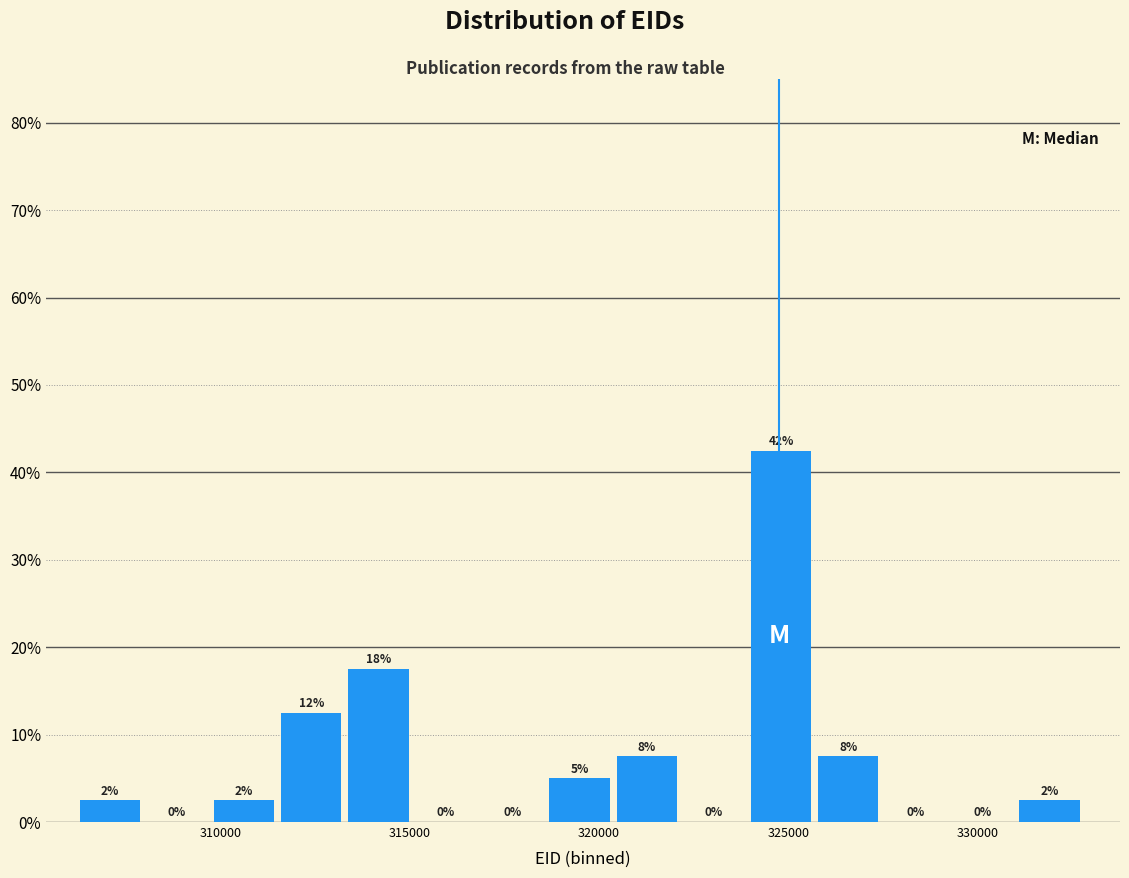

Read against the x-axis, roughly where is the centre of the tallest bar?

325000